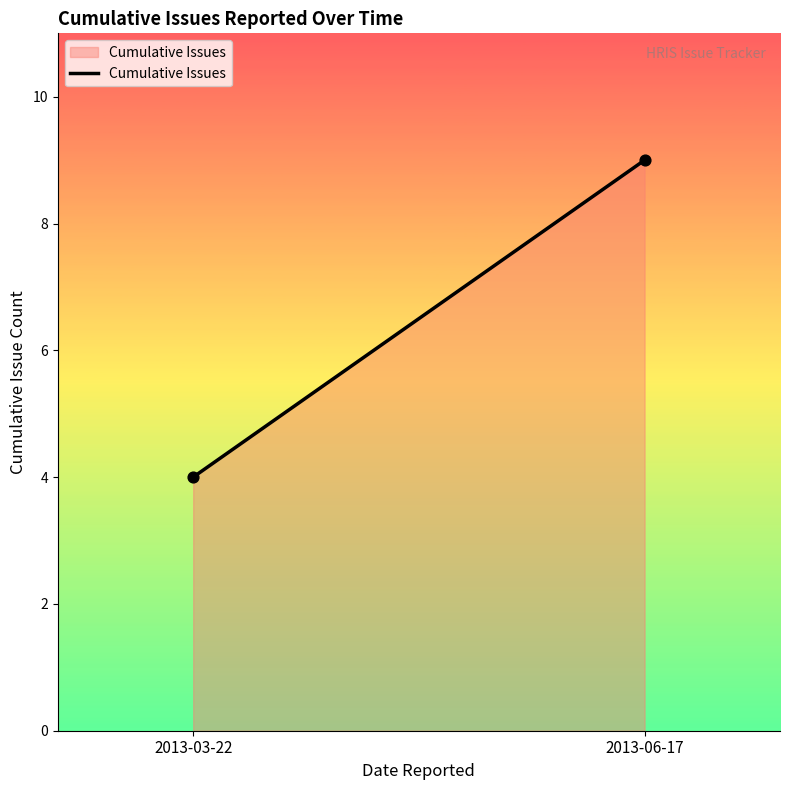

What Y value in the scatter plot is closest to 6?

4